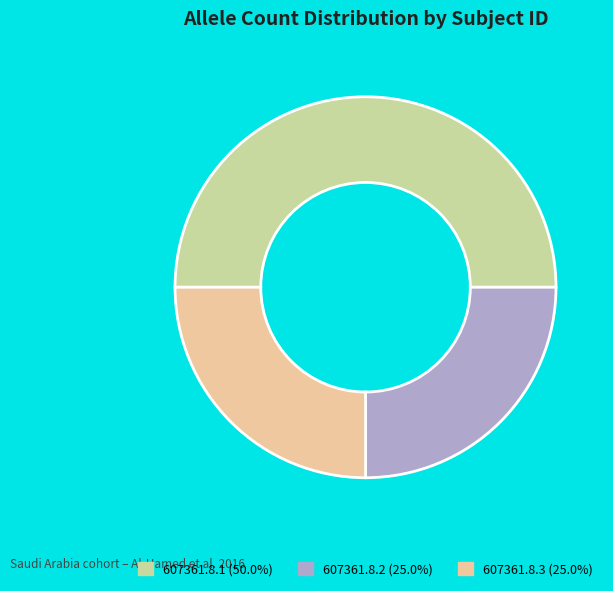

What is the ratio of the value at 607361.8.3 (25.0%) to the value at 607361.8.1 (50.0%)?

0.5